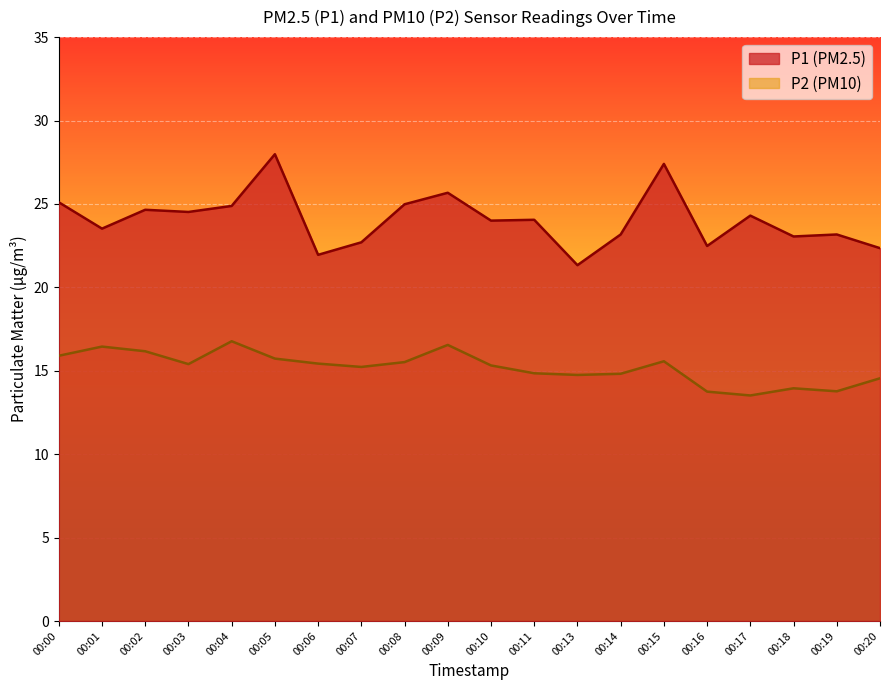

Which category has the lowest value across all series?

00:17